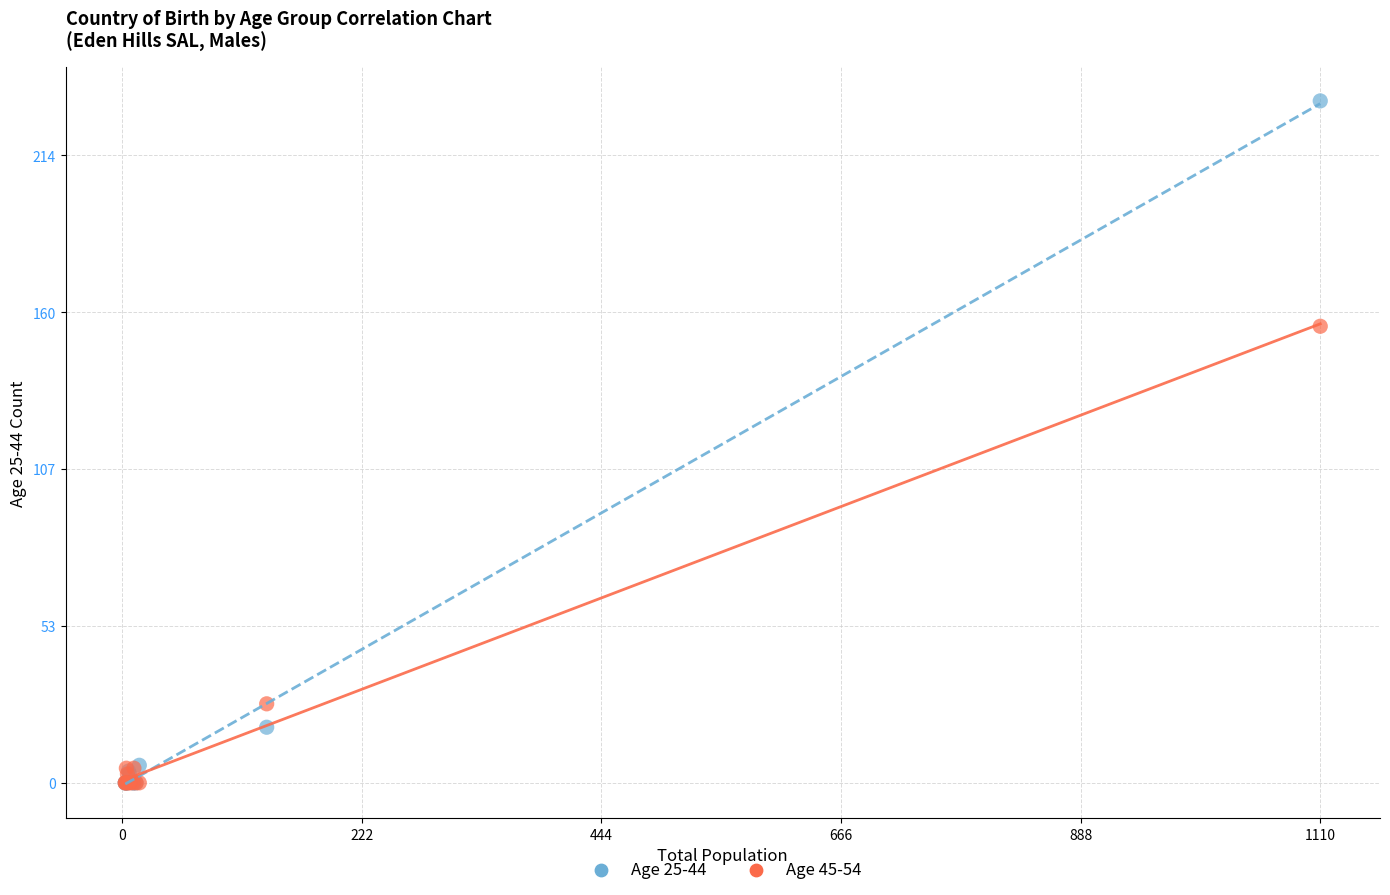

Across all series, what Y value is closest to 116?

156